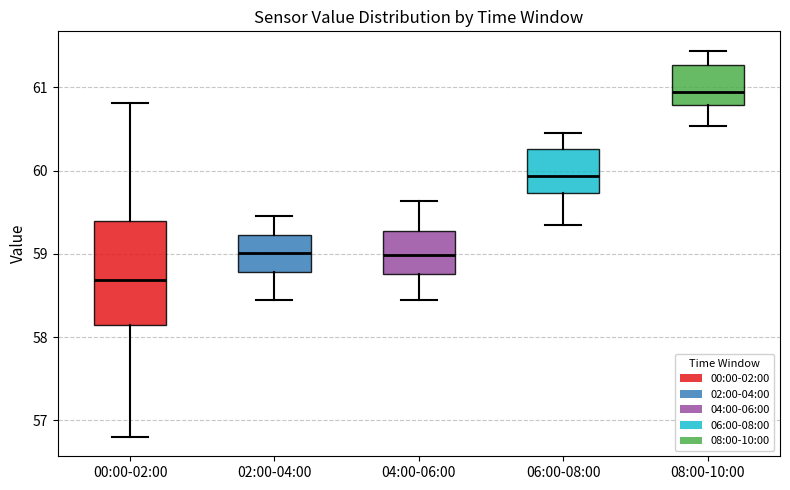

Reading left to right, transcribe this box plot: for each box, give where its median line is, the range the box spans, and where its two whiskers end, as read against the y-axis. The values are not printed on the chart, so give them approximately, as read against the axis.

00:00-02:00: median 58.7, box 58.1 to 59.4, whiskers 56.8 to 60.8
02:00-04:00: median 59.0, box 58.8 to 59.2, whiskers 58.5 to 59.5
04:00-06:00: median 59.0, box 58.8 to 59.3, whiskers 58.5 to 59.6
06:00-08:00: median 59.9, box 59.7 to 60.3, whiskers 59.3 to 60.5
08:00-10:00: median 60.9, box 60.8 to 61.3, whiskers 60.5 to 61.4